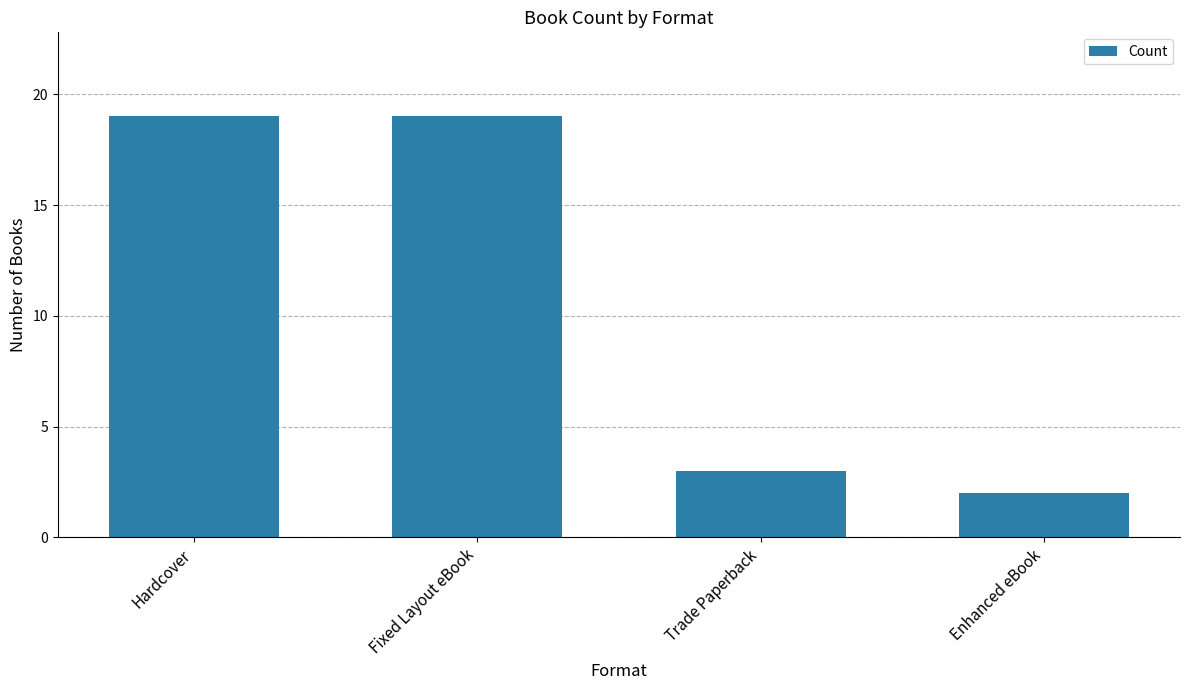

What is the value of the 2nd bar from the left?

19